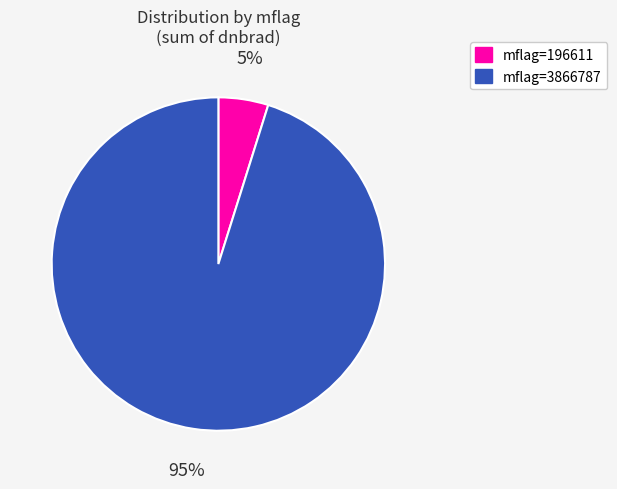

To the nearest percent, what is the average slice percentage?

50%